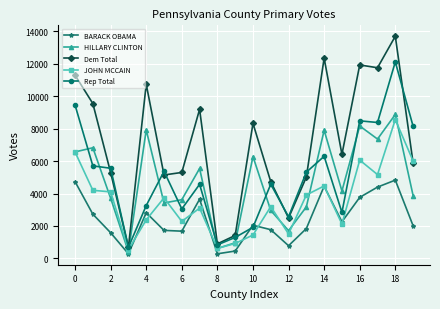

Which series ends up on top after the final intersection of JOHN MCCAIN and Dem Total?

JOHN MCCAIN